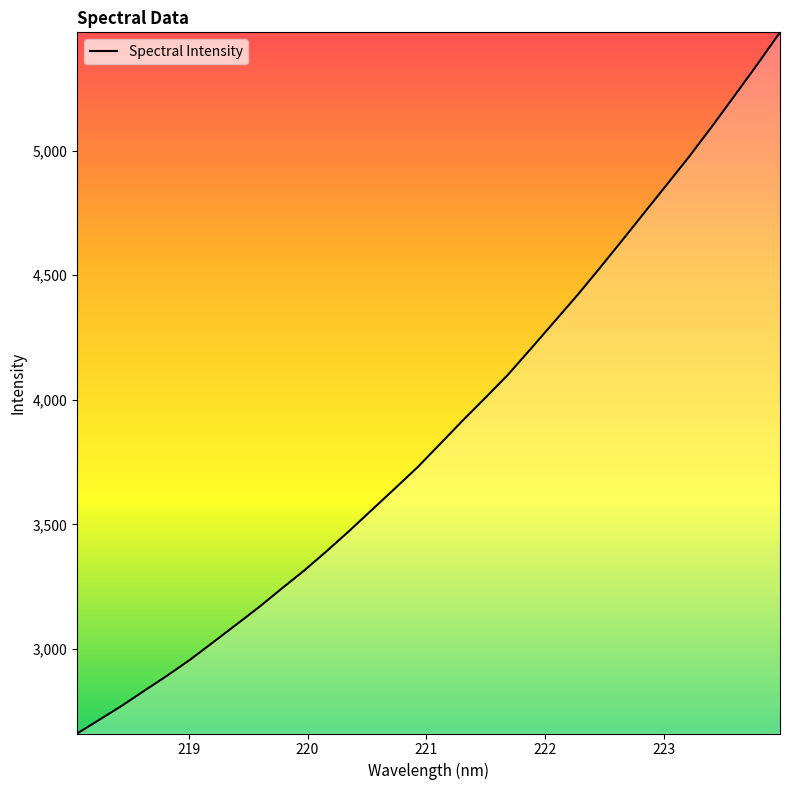

What is the difference between the maximum and minimum values?

2812.6